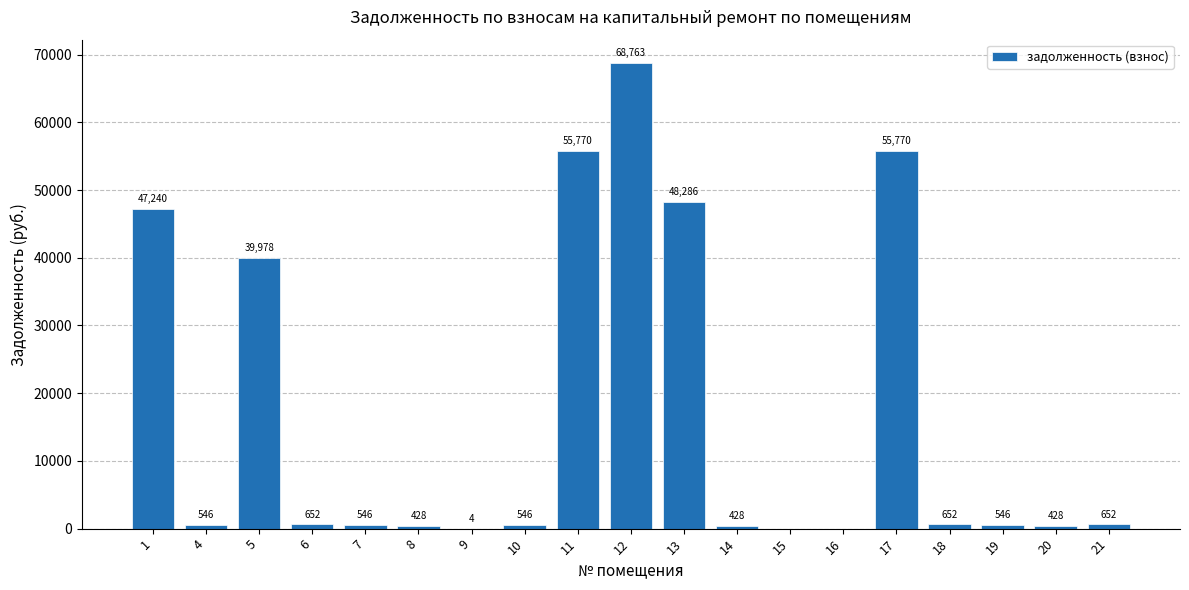

What value does the data have at 20?

427.9